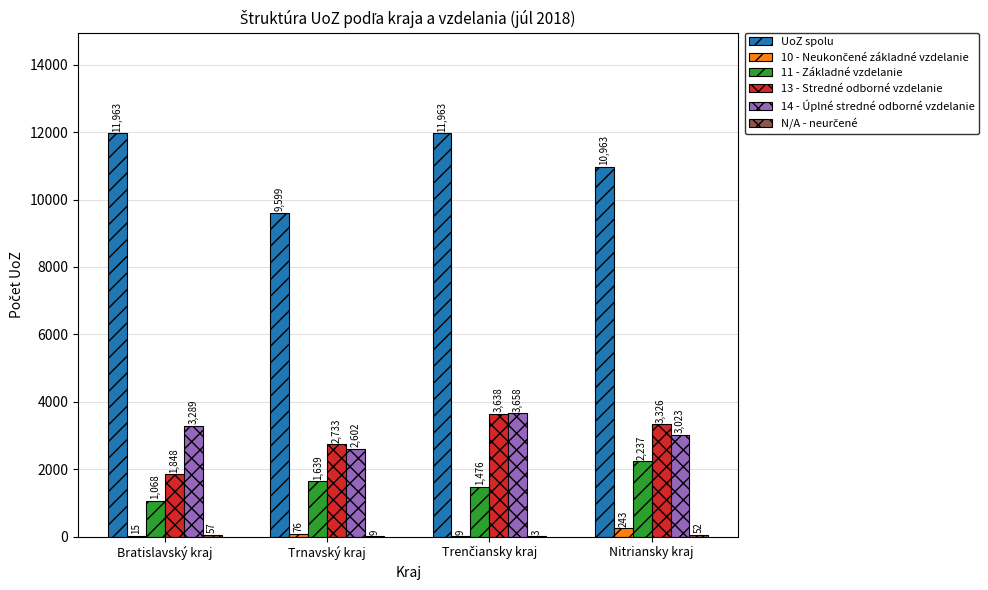

The 13 - Stredné odborné vzdelanie series shows 3998 at Trnavský kraj. True or false?

False